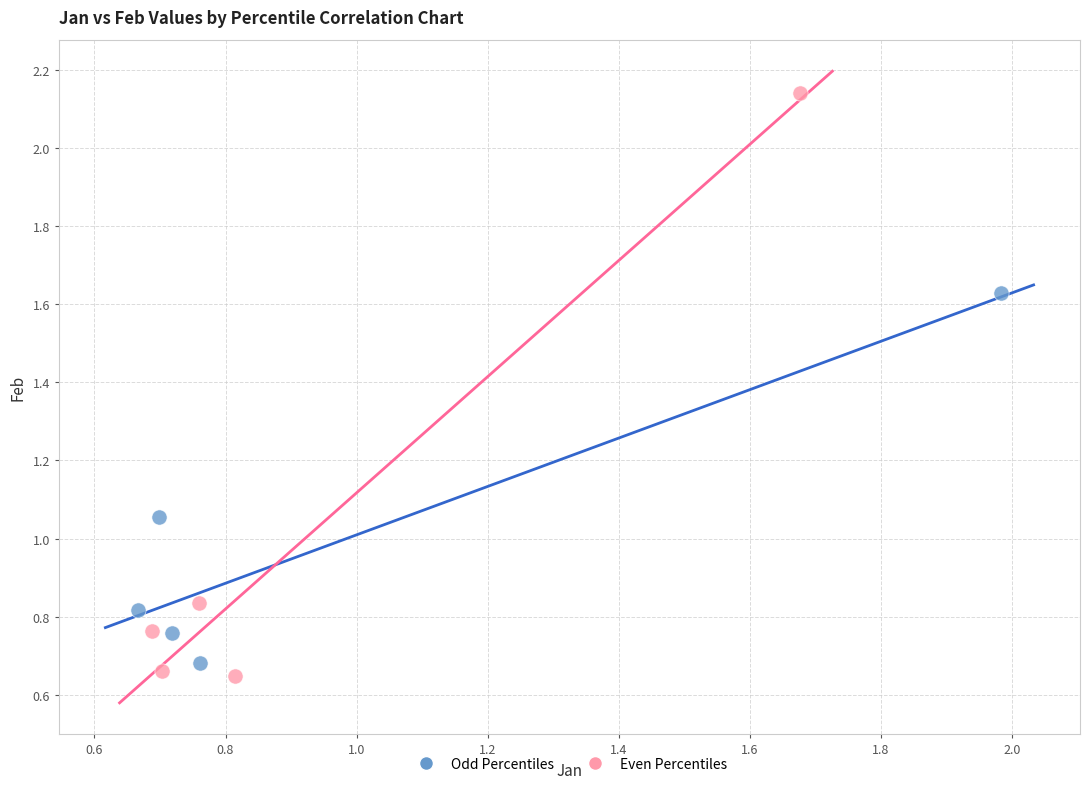

Which series has the largest Y range (max minus min)?

Even Percentiles